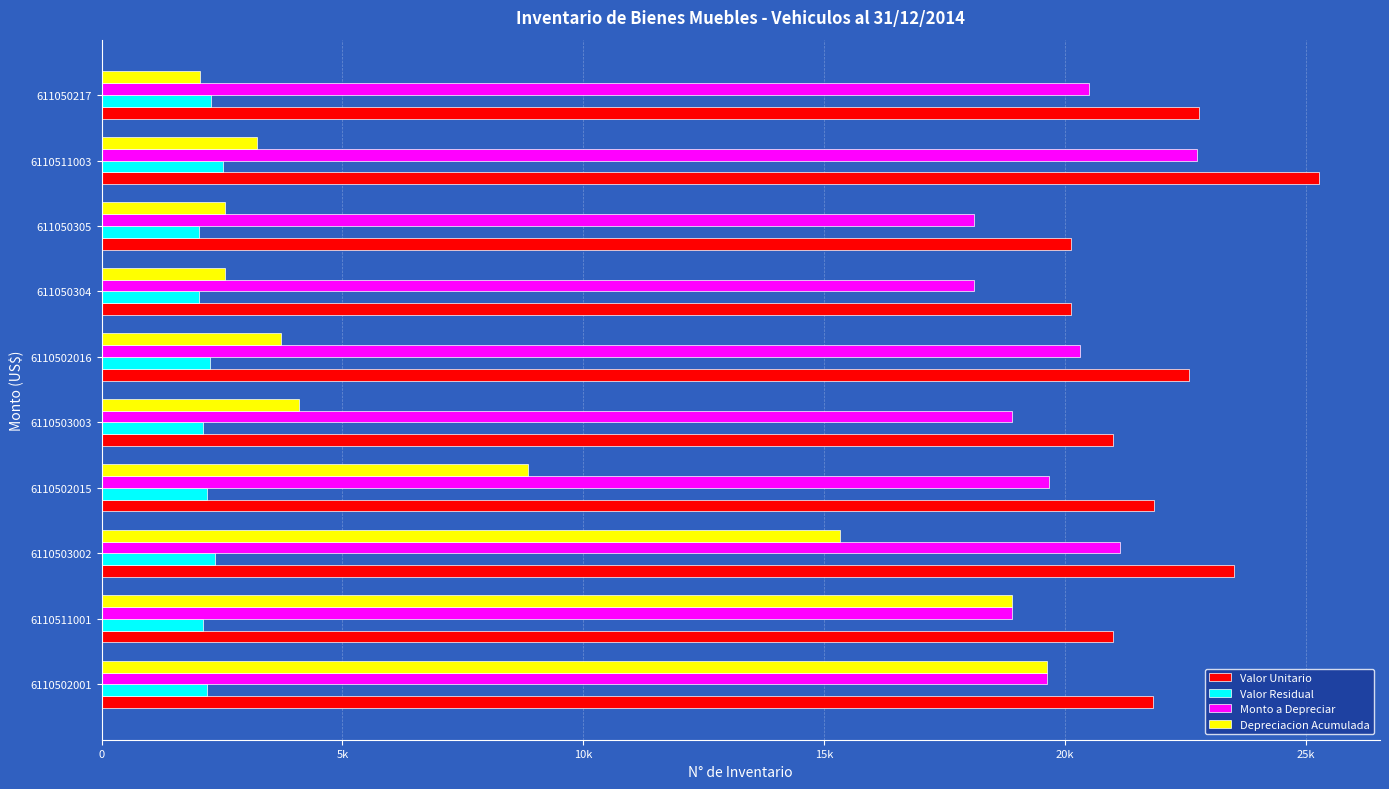

What are all the series names shown in the legend?

Valor Unitario, Valor Residual, Monto a Depreciar, Depreciacion Acumulada